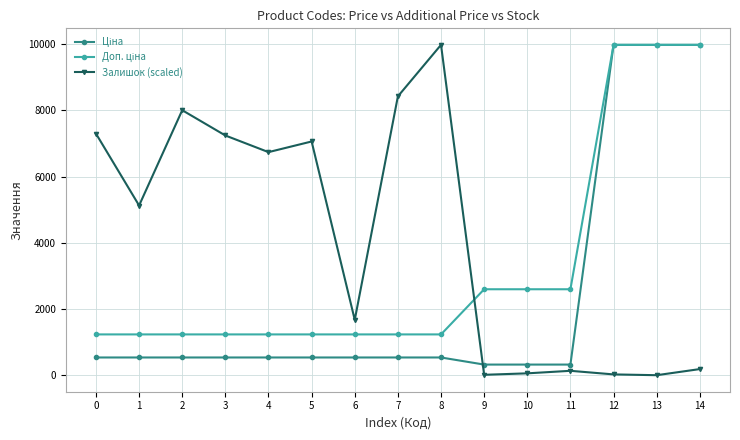

How many data points in Залишок (scaled) are above 5126?

8